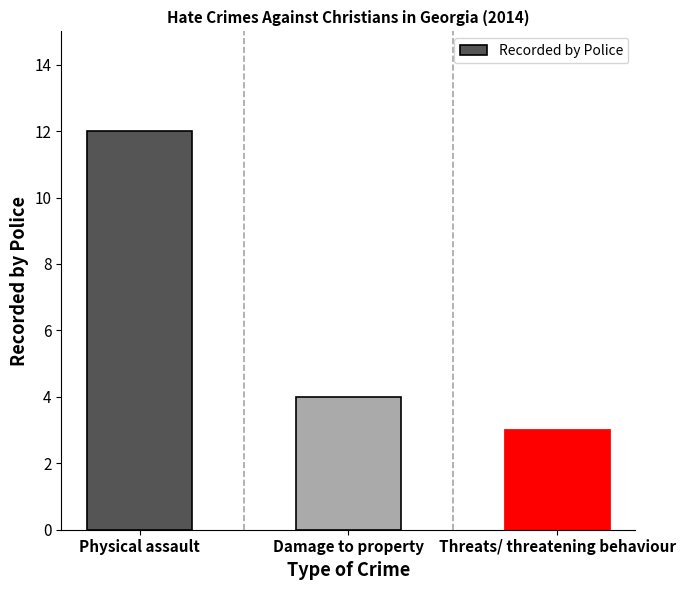

Count the number of categories in the chart.

3